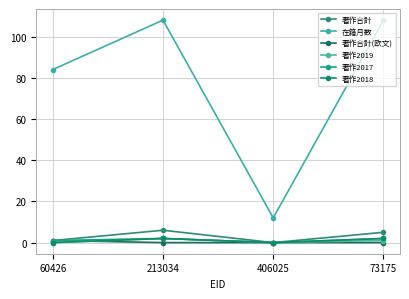

Between 213034 and 406025, which series saw the biggest shift?

在籍月数